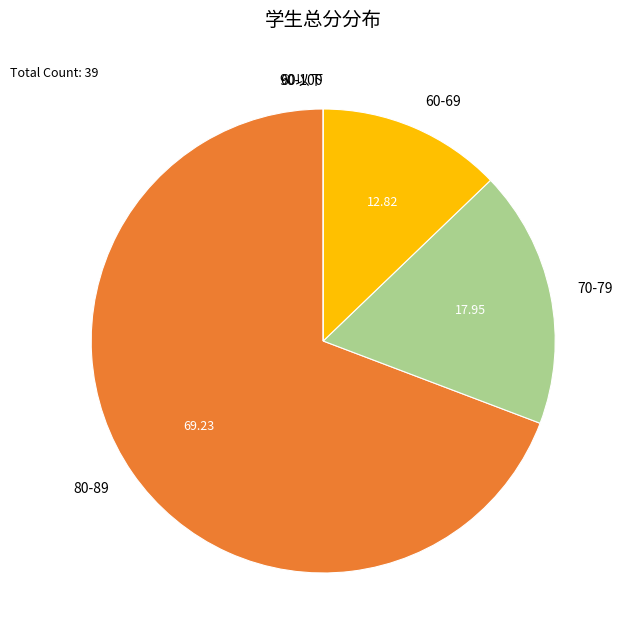

Does 60-69 account for over 50% of the chart?

No